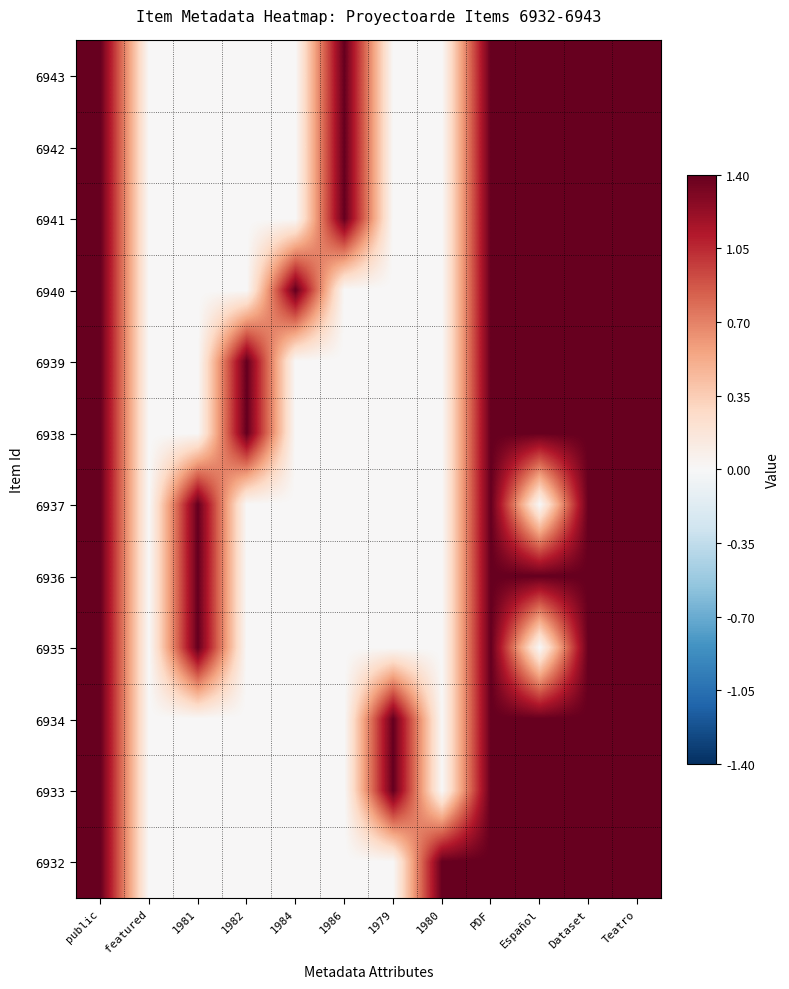

List the series in order of their peak value, highest first.

6943, 6942, 6941, 6940, 6939, 6938, 6937, 6936, 6935, 6934, 6933, 6932